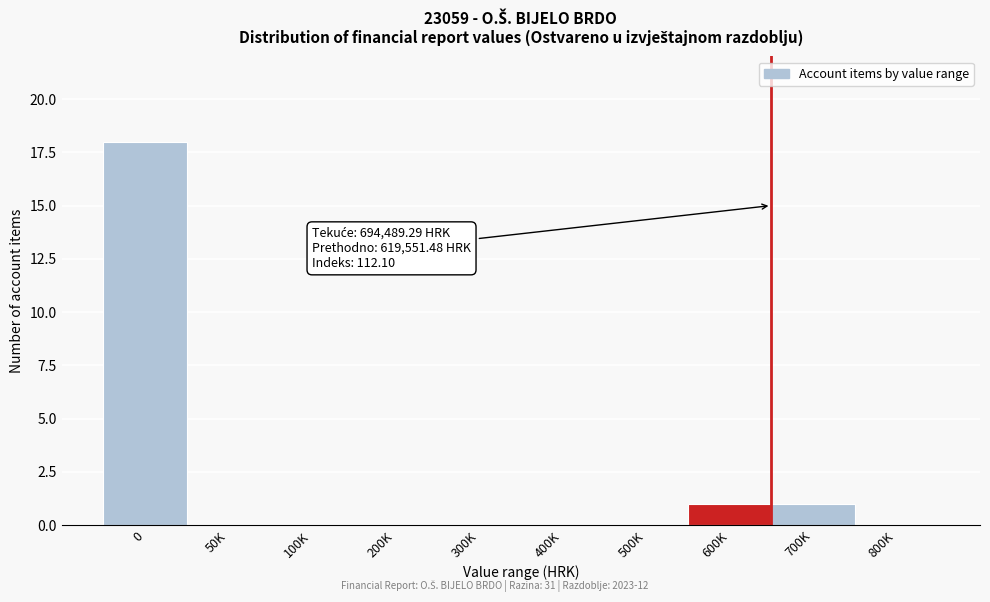

Reading left to right, list all the values displayed in this chart.

0=18	50K=0	100K=0	200K=0	300K=0	400K=0	500K=0	600K=1	700K=1	800K=0